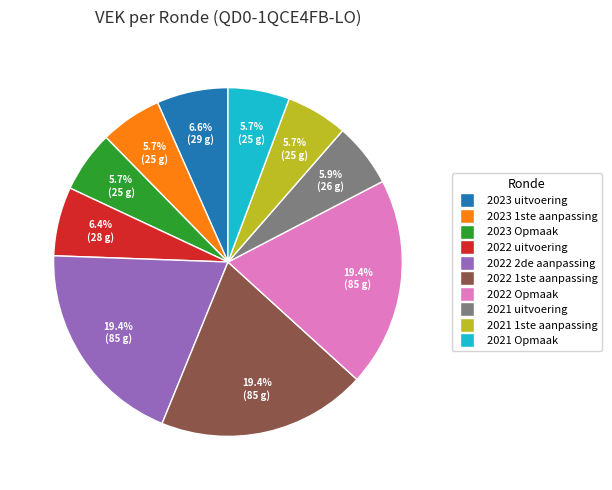

Is 2023 1ste aanpassing the majority of the pie?

No